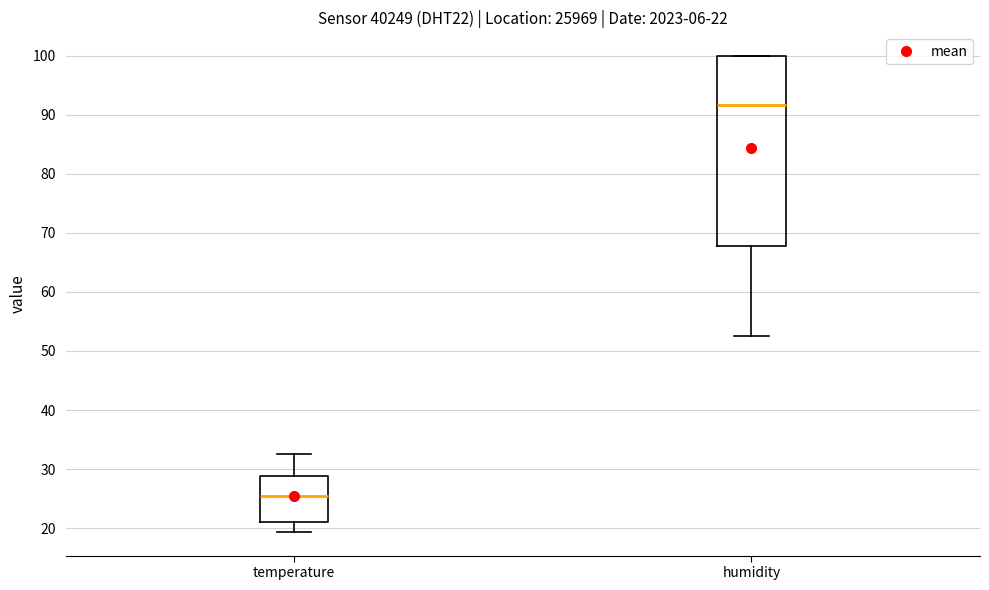

Which box is the tallest, from its lower edge to its upper edge?

humidity